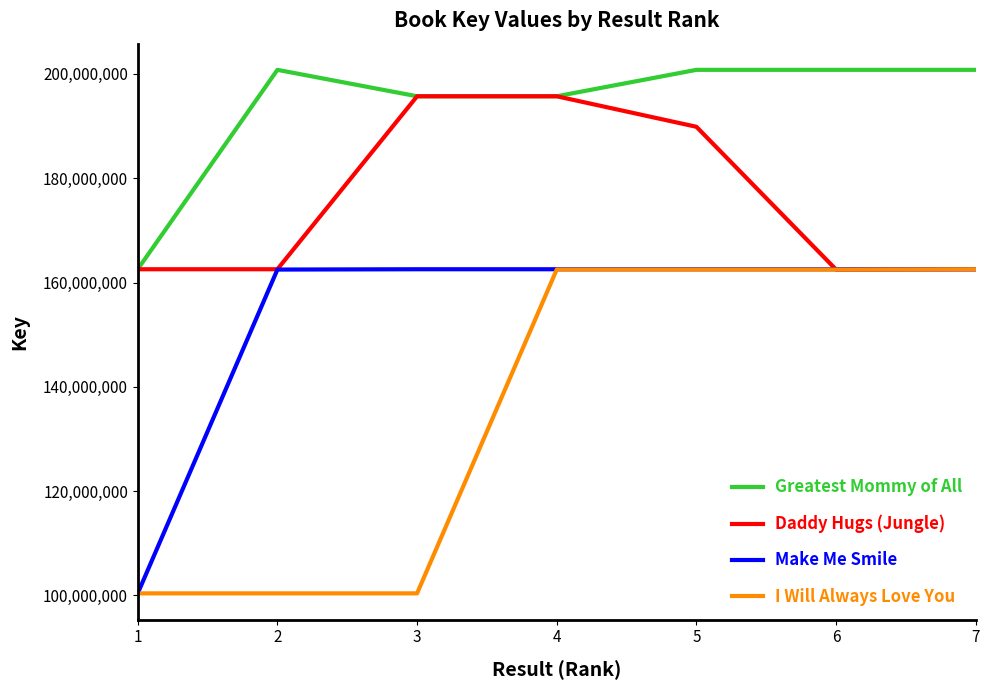

Between 3 and 4, which series saw the biggest shift?

I Will Always Love You